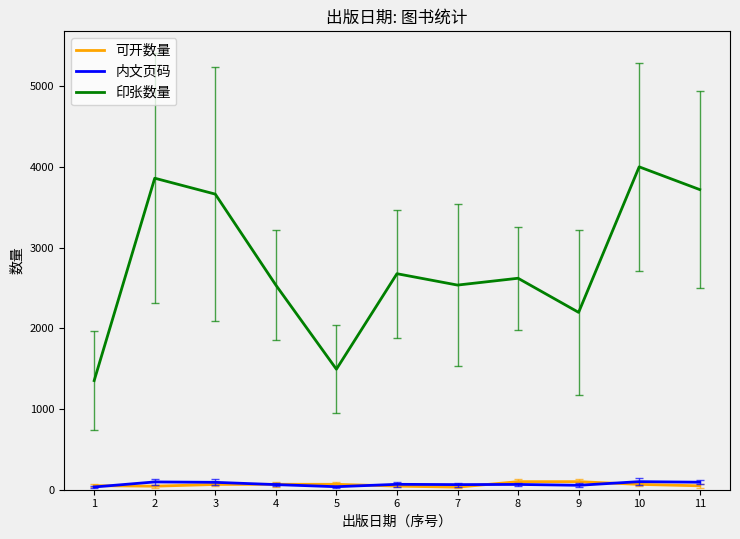

Which has a higher value, 2 or 1?

1